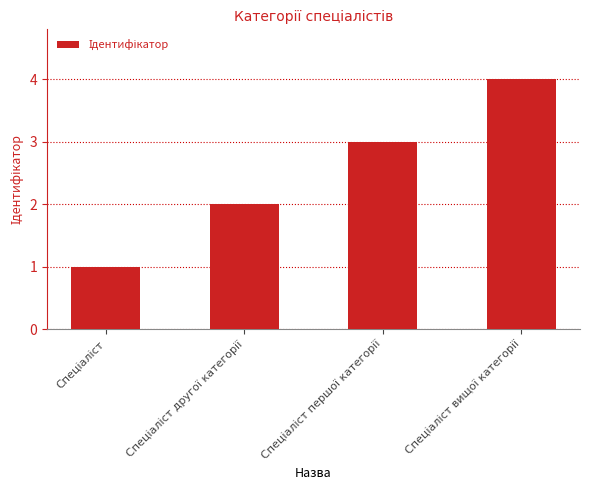

What is the sum of all values?

10